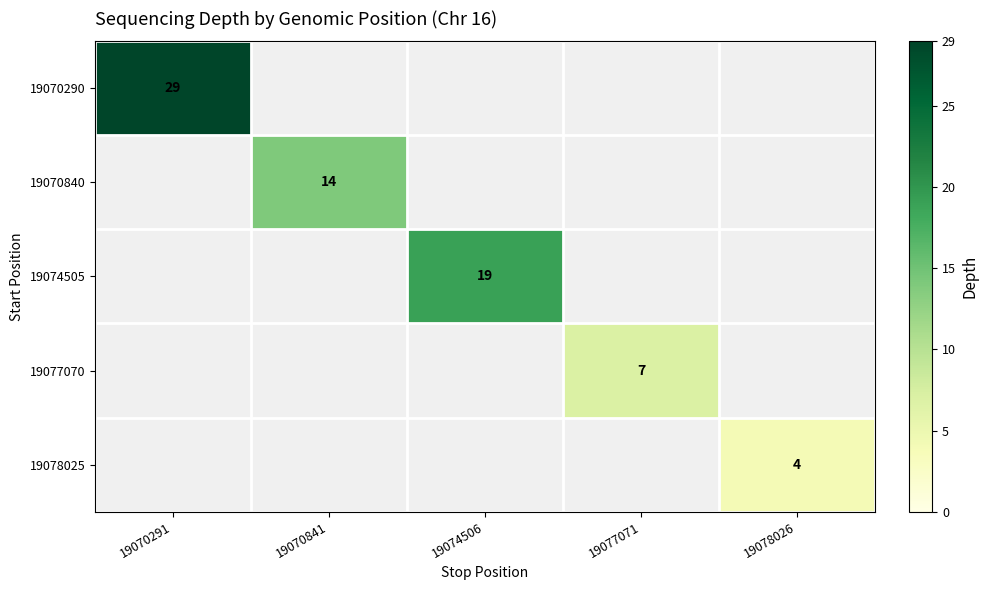

Count the number of data series in this chart.

5